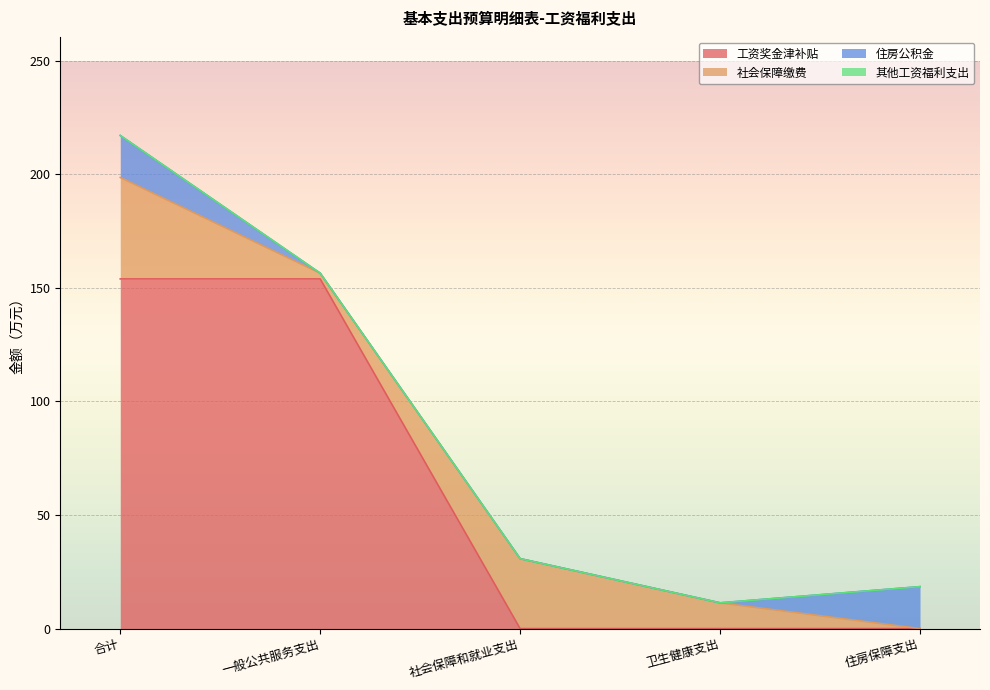

At which category does the chart reach its peak across all series?

合计